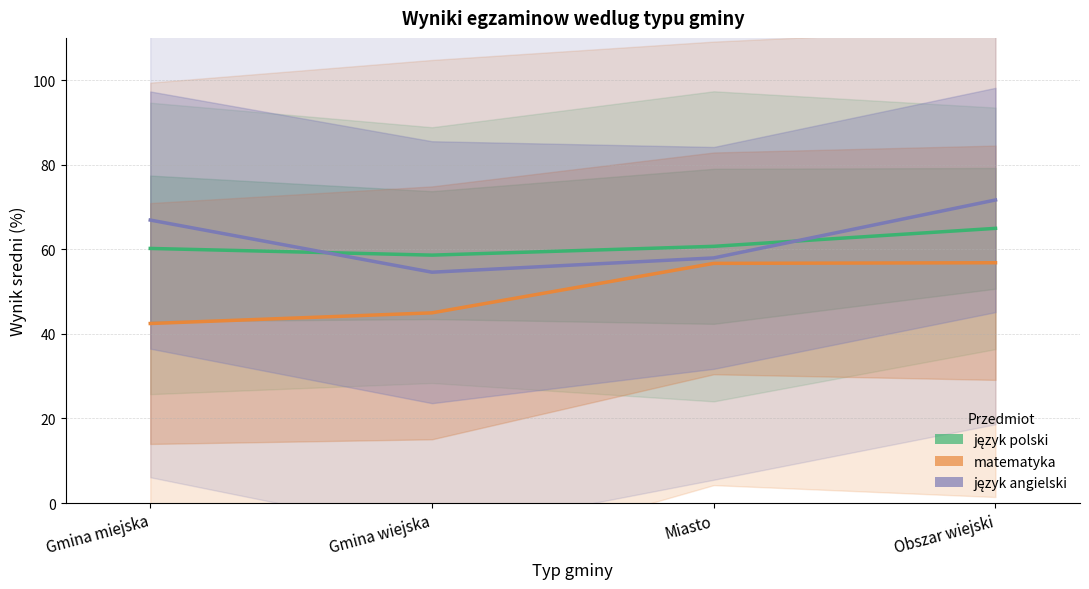

List the series in order of their peak value, lowest first.

matematyka, język polski, język angielski